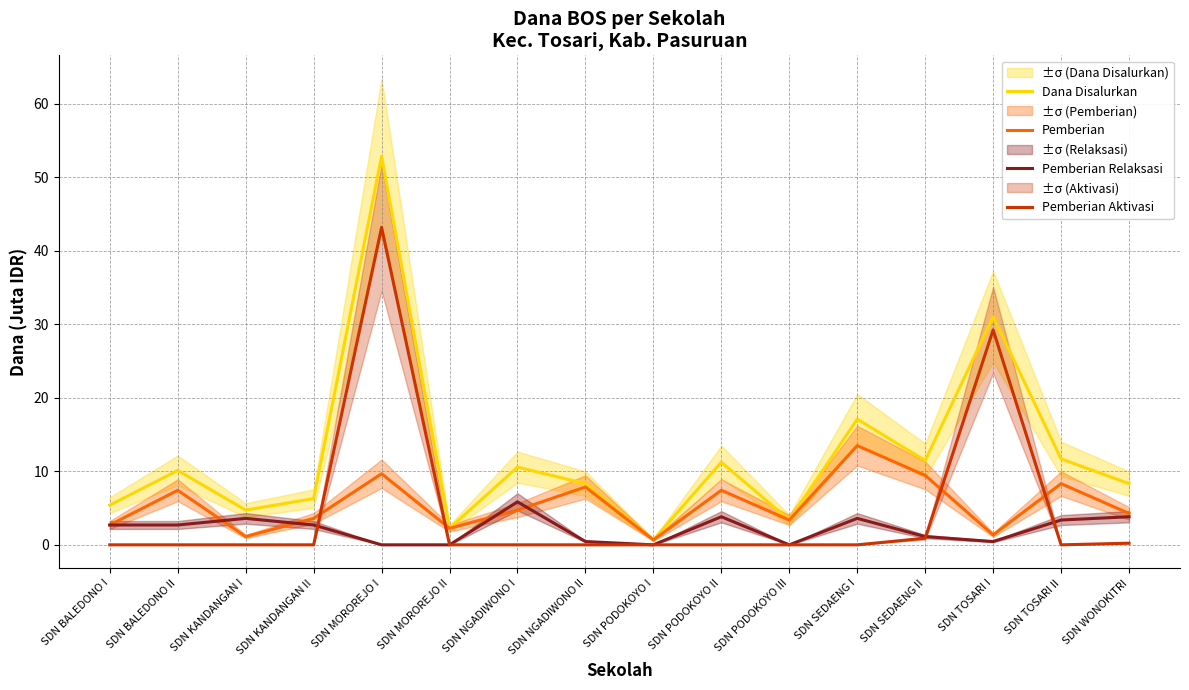

How many data points in Pemberian are above 4?

9